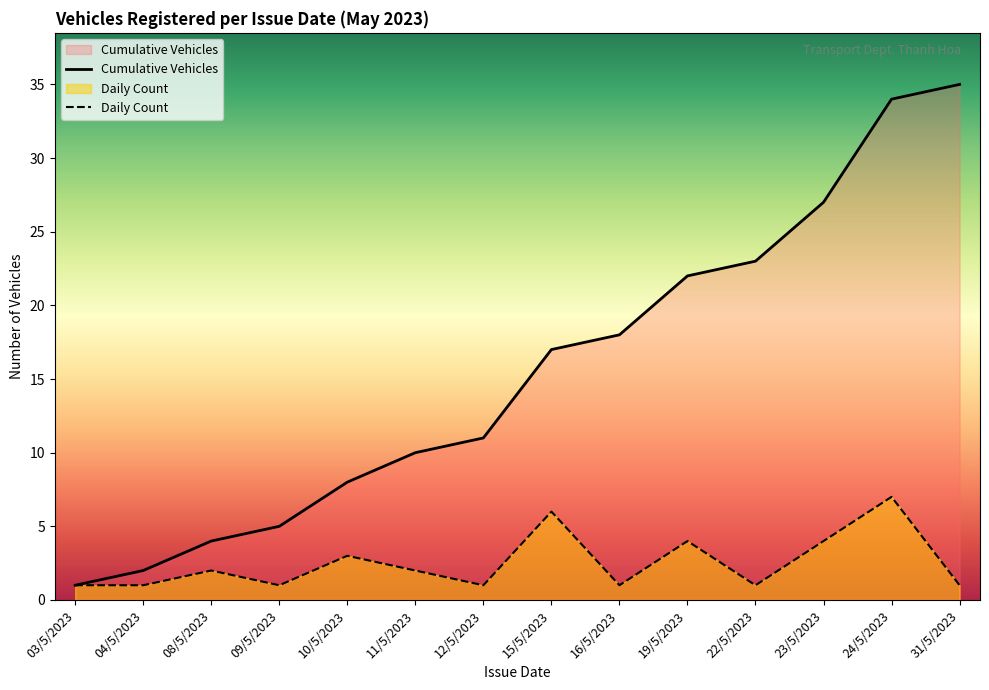

The Cumulative Vehicles series shows 22 at 19/5/2023. True or false?

True